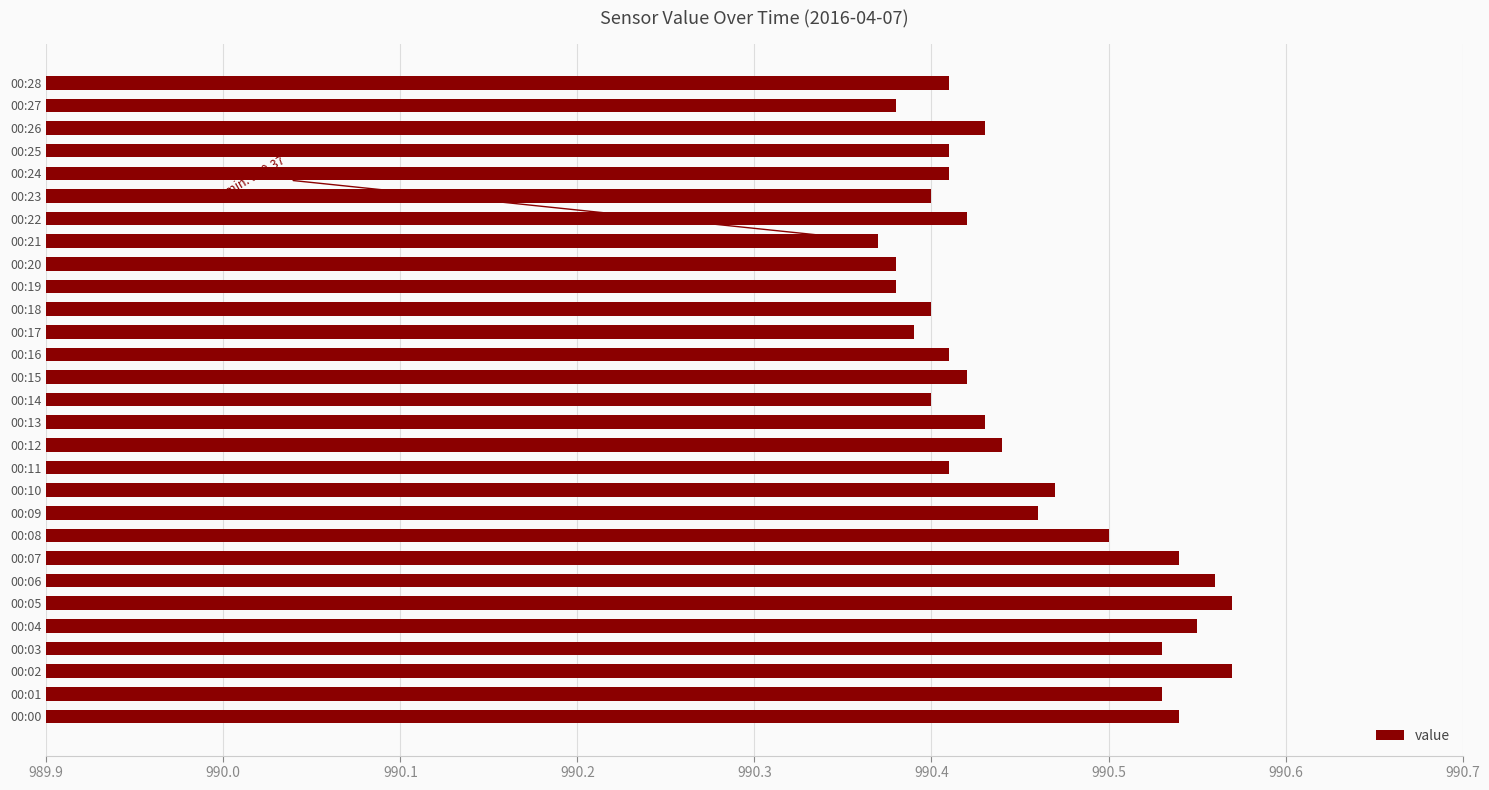

How many values are between 990 and 991?

29